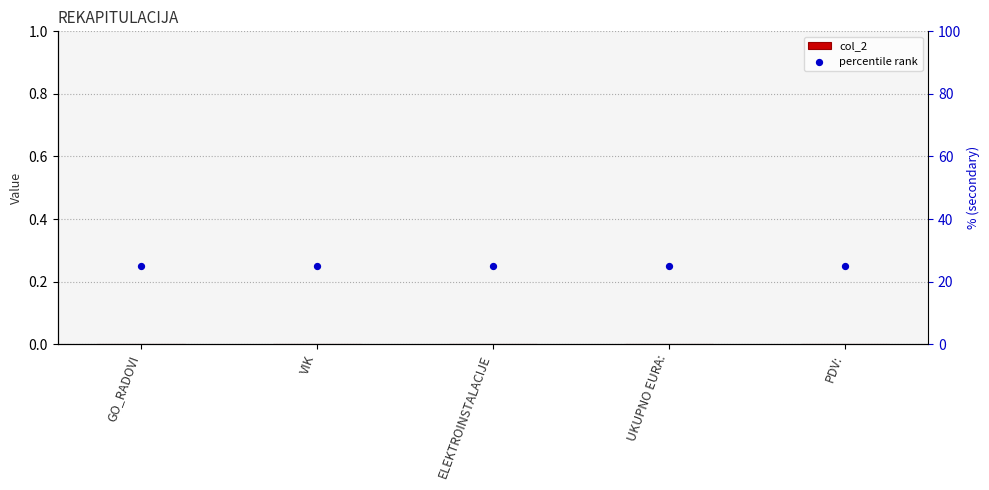

At which category is the sum across all series the highest?

GO_RADOVI